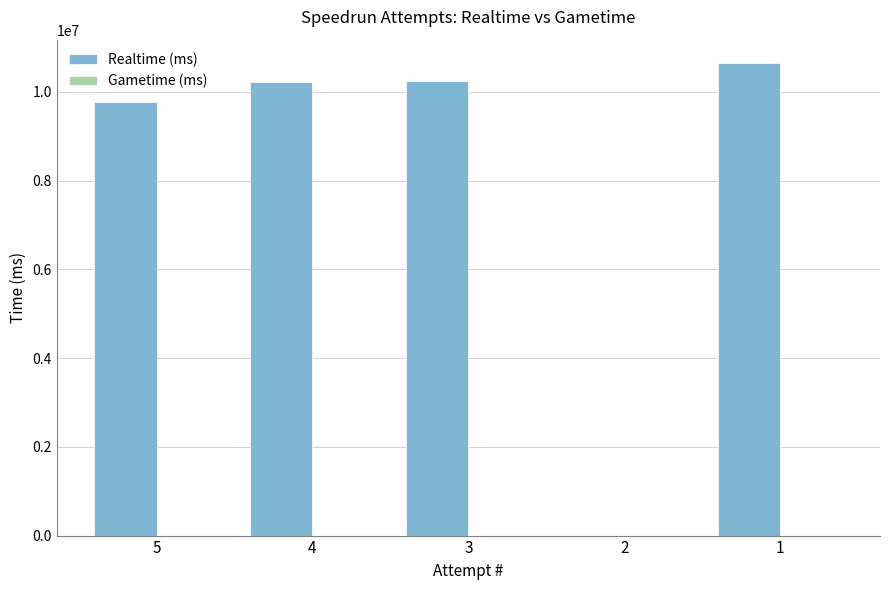

What is the greatest value displayed?

10642520